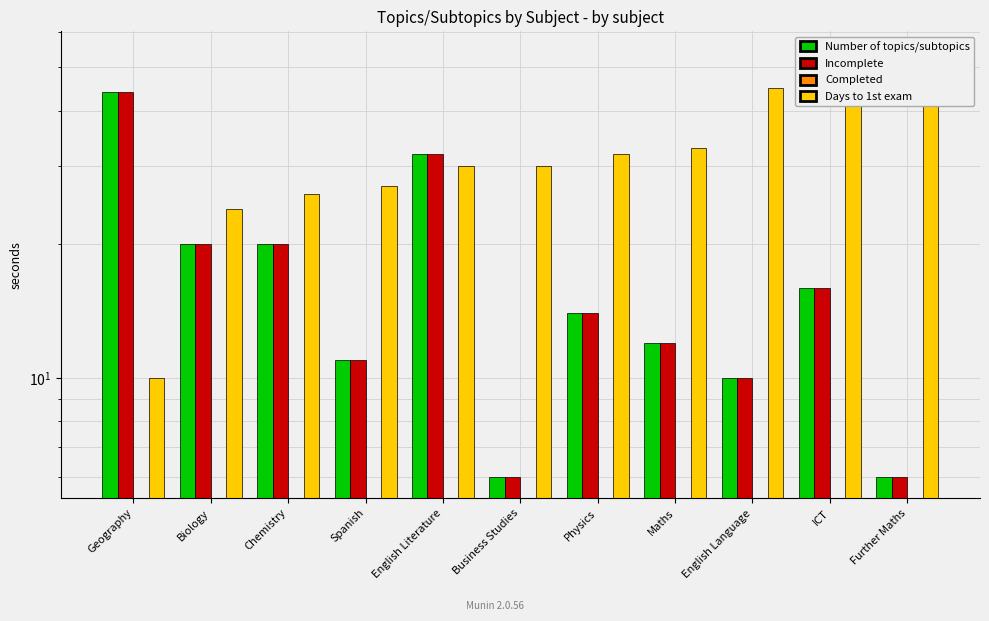

How many values in the Days to 1st exam series exceed 30?

5